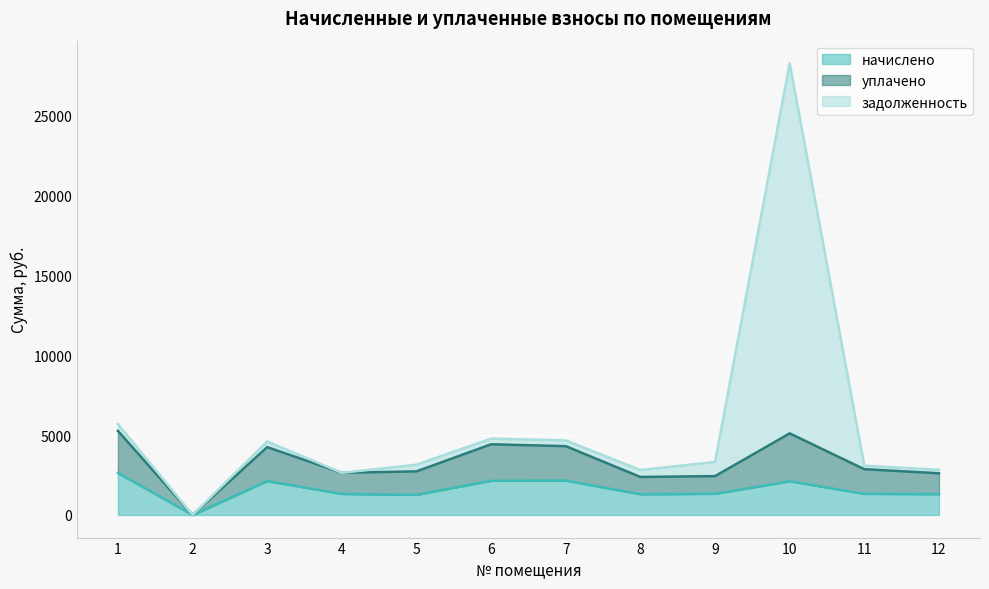

What is the value of the задолженность point at the 8th from the left?

2816.7